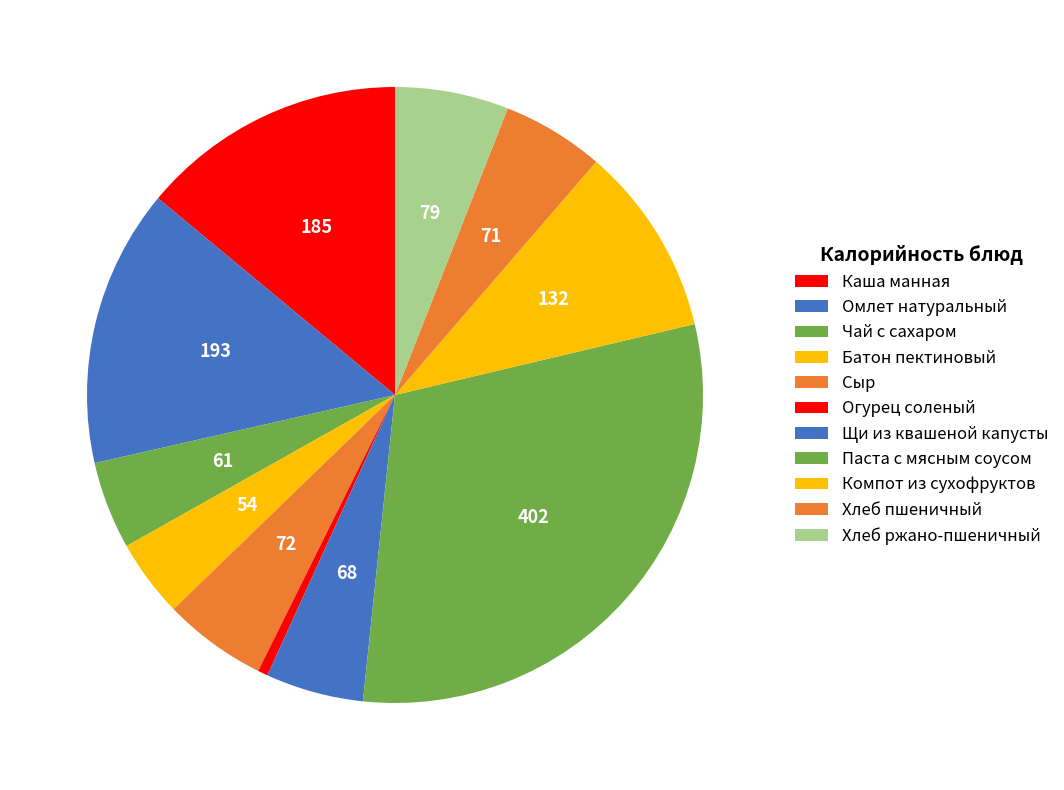

What is the total percentage of Огурец соленый and Батон пектиновый?

4.6%